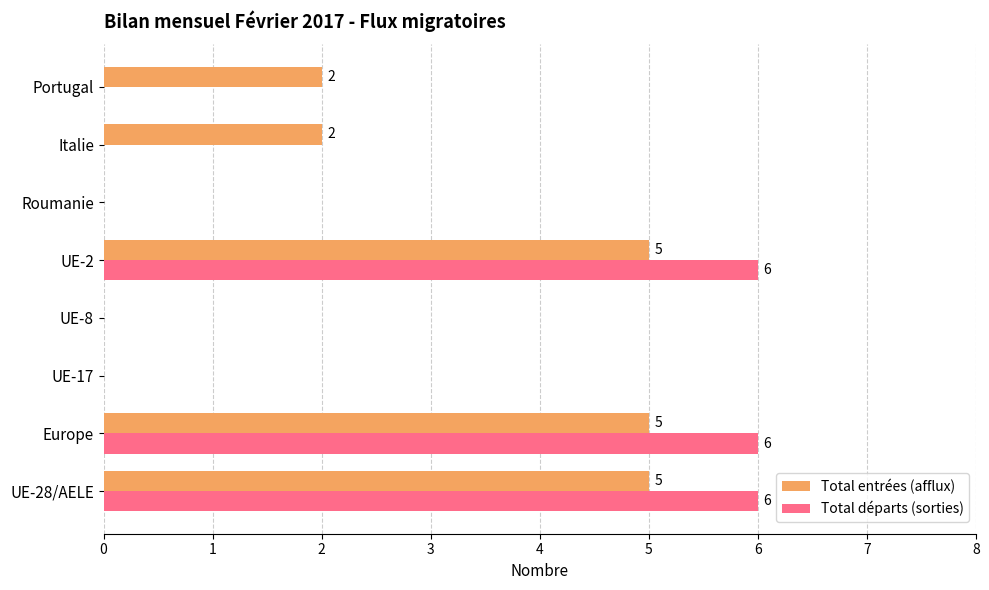

Is it true that Total entrées (afflux) equals 0 at Roumanie?

True